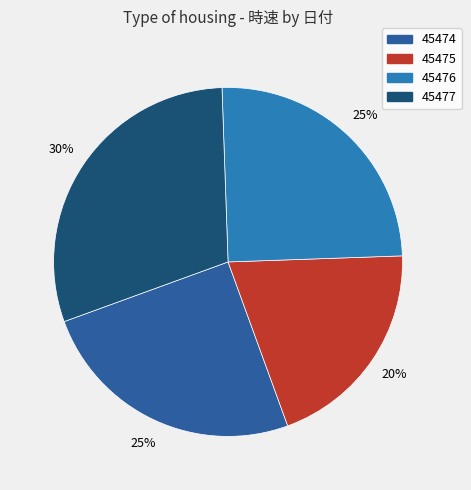

To the nearest percent, what percentage of the pie is 45475?

20%